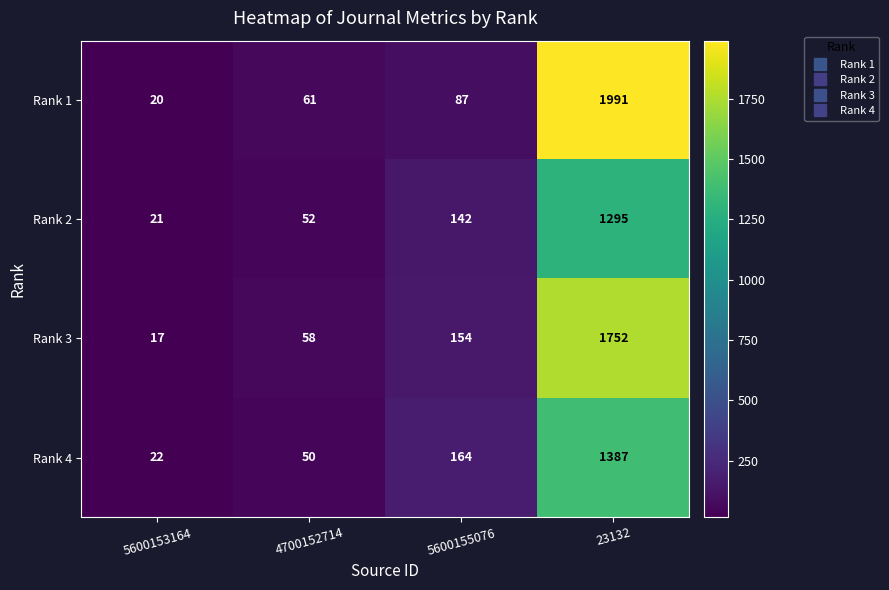

Reading left to right, what are all the values shown in this chart?

Rank 1: 5600153164=20	4700152714=61	5600155076=87	23132=1991
Rank 2: 5600153164=21	4700152714=52	5600155076=142	23132=1295
Rank 3: 5600153164=17	4700152714=58	5600155076=154	23132=1752
Rank 4: 5600153164=22	4700152714=50	5600155076=164	23132=1387